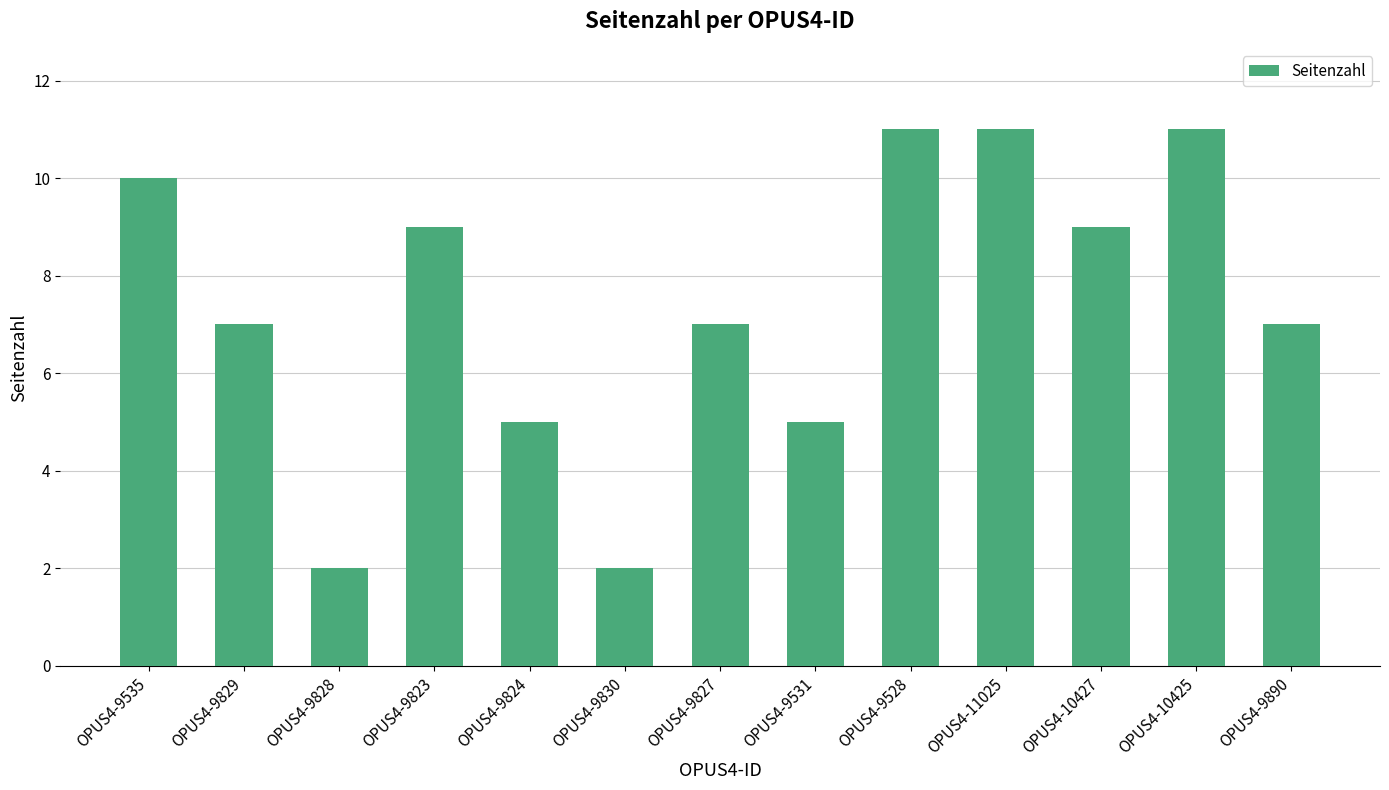

What is the value of the 1st bar from the left?

10